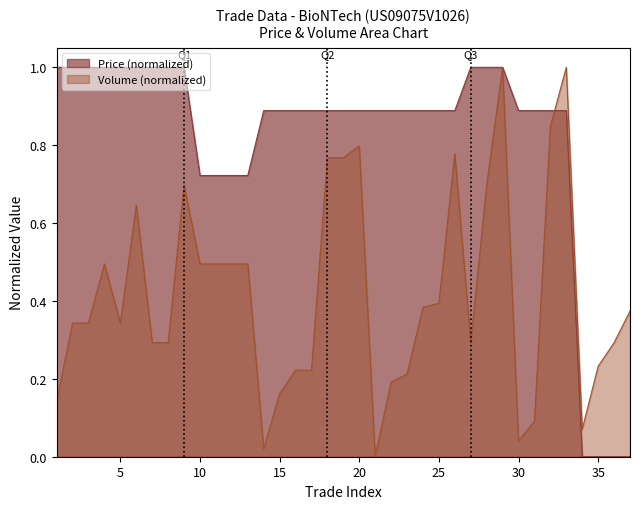

The value of Price (normalized) at 5 is 1.0. True or false?

True